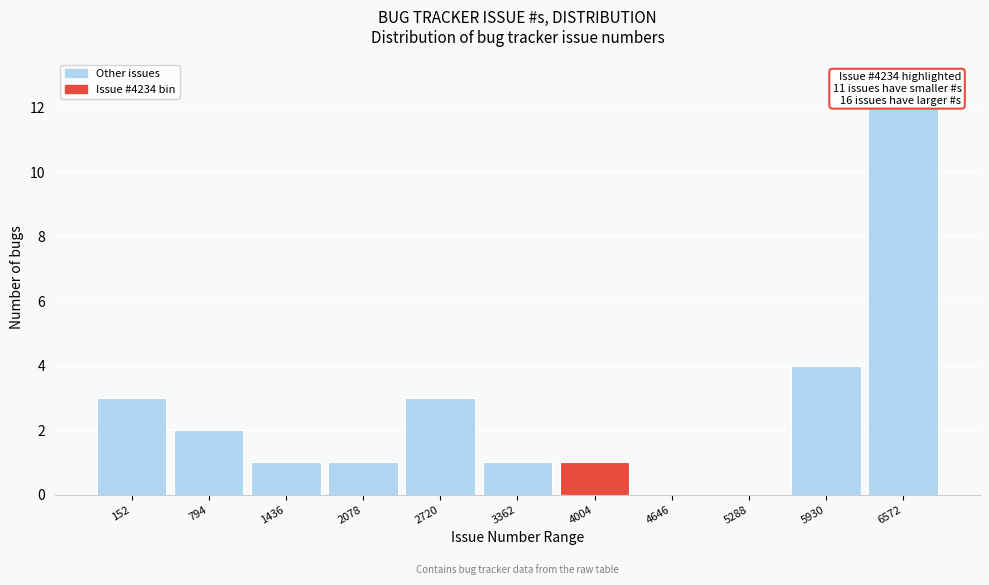

Reading left to right, what are all the values shown in this chart?

152=3	794=2	1436=1	2078=1	2720=3	3362=1	4004=1	4646=0	5288=0	5930=4	6572=12